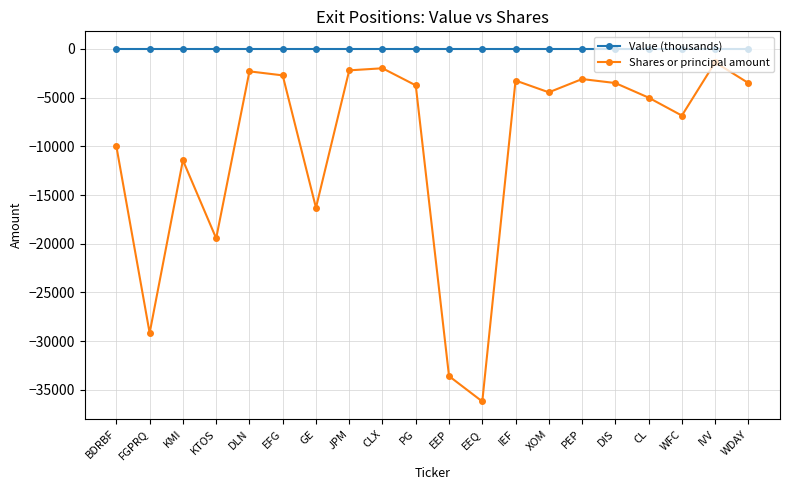

The Shares or principal amount series shows -11427 at KMI. True or false?

True